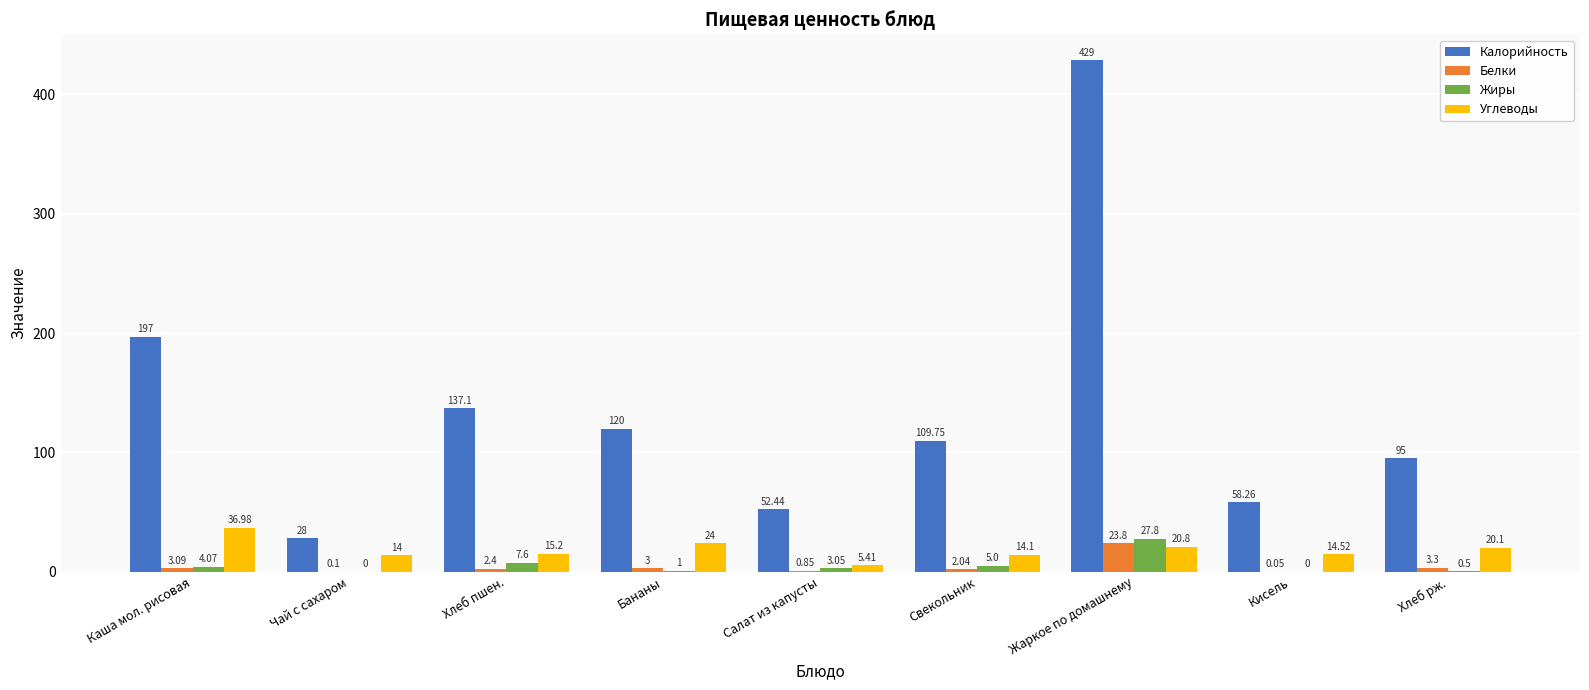

At which category is the sum across all series the highest?

Жаркое по домашнему